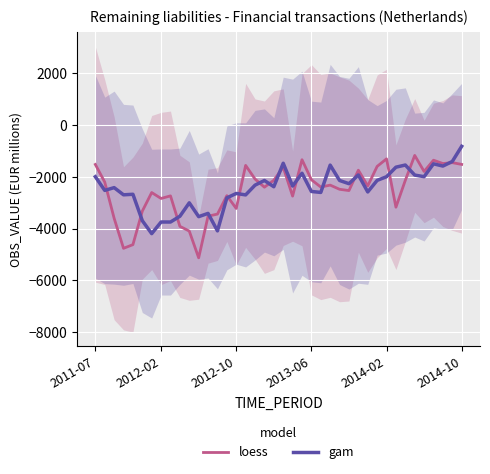

The value of gam at 14 is -2818.6. True or false?

True